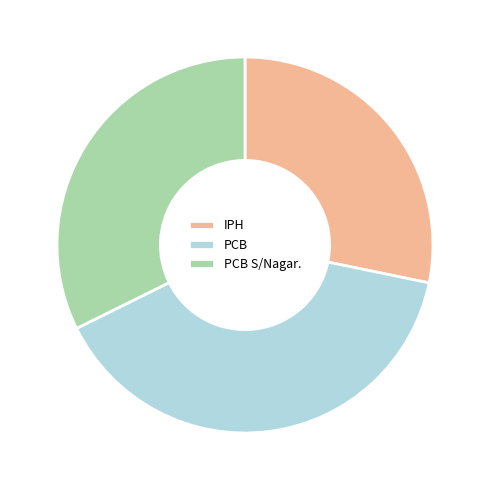

Combined, do PCB S/Nagar. and PCB account for over 50%?

Yes